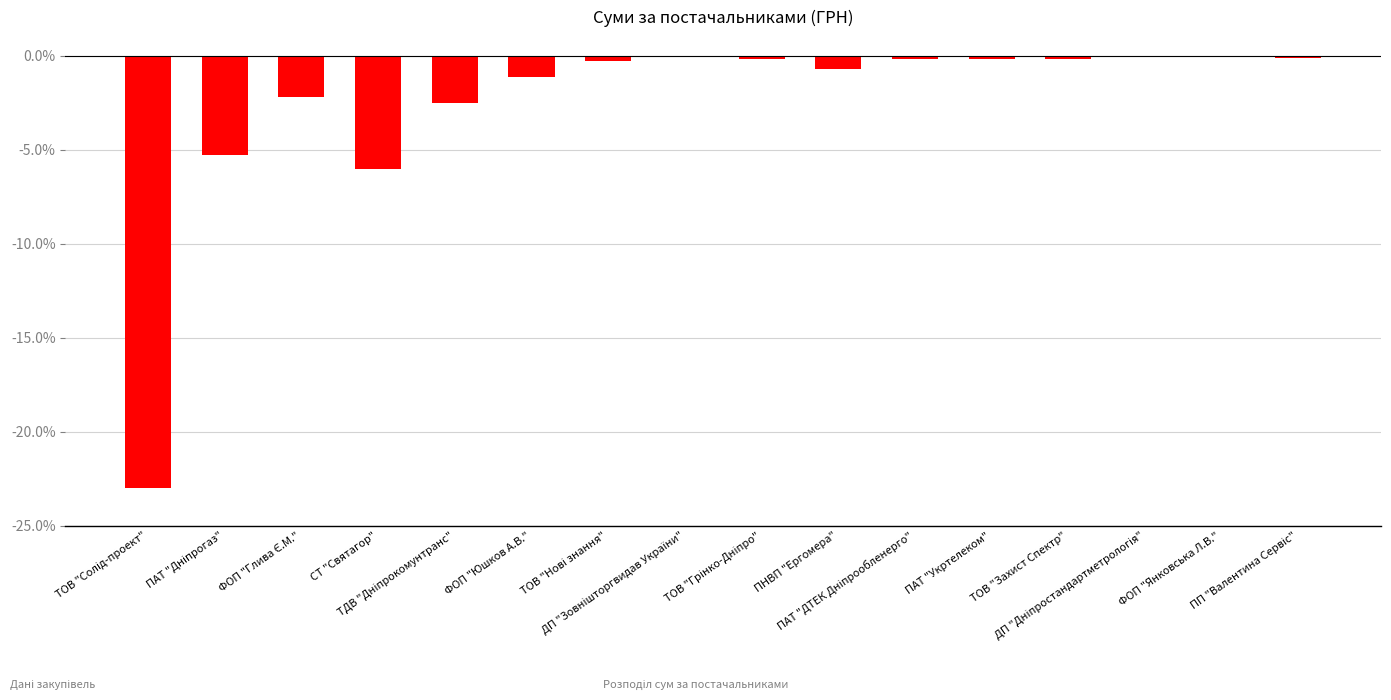

What is the sum of all values?

-42.0